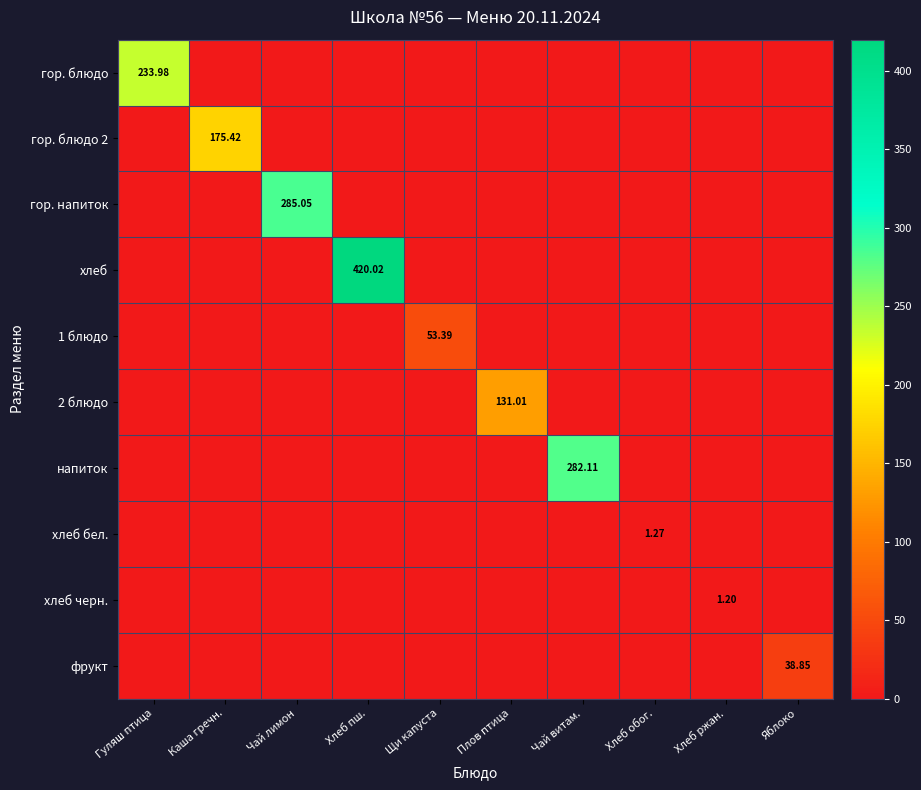

Which category has the highest value in the 2 блюдо series?

Плов птица